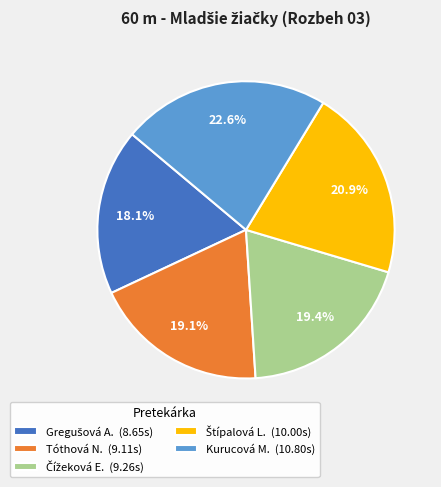

Which slice is the largest?

Kurucová M. (10.80s)